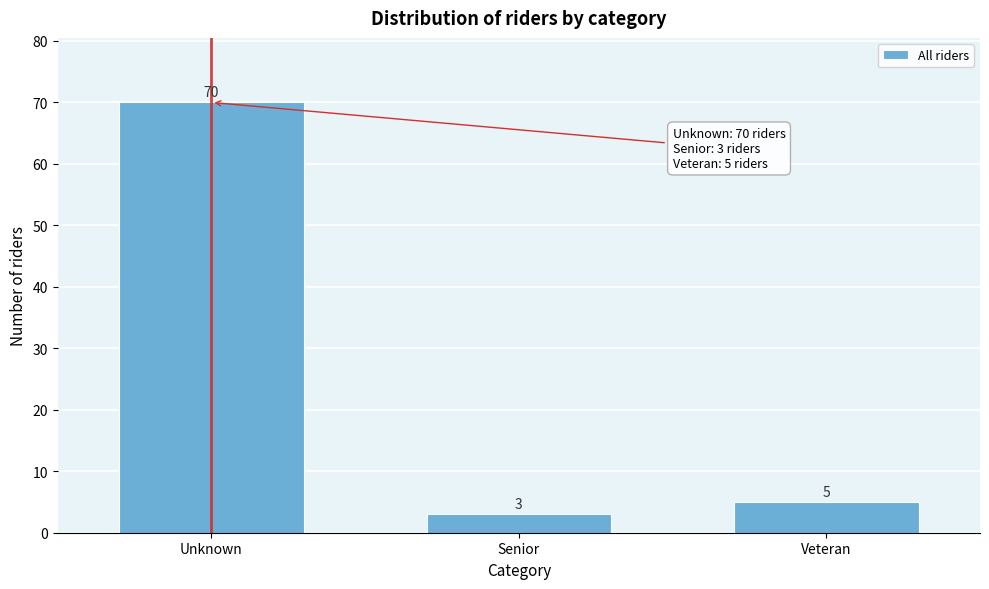

Reading left to right, transcribe all the data shown in this chart.

70	3	5